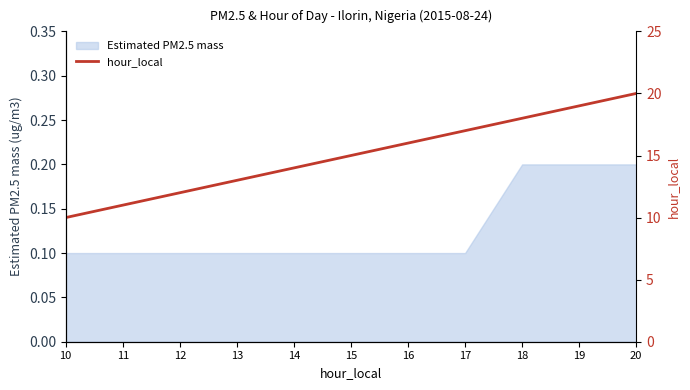

What is the minimum value shown in the chart?

10